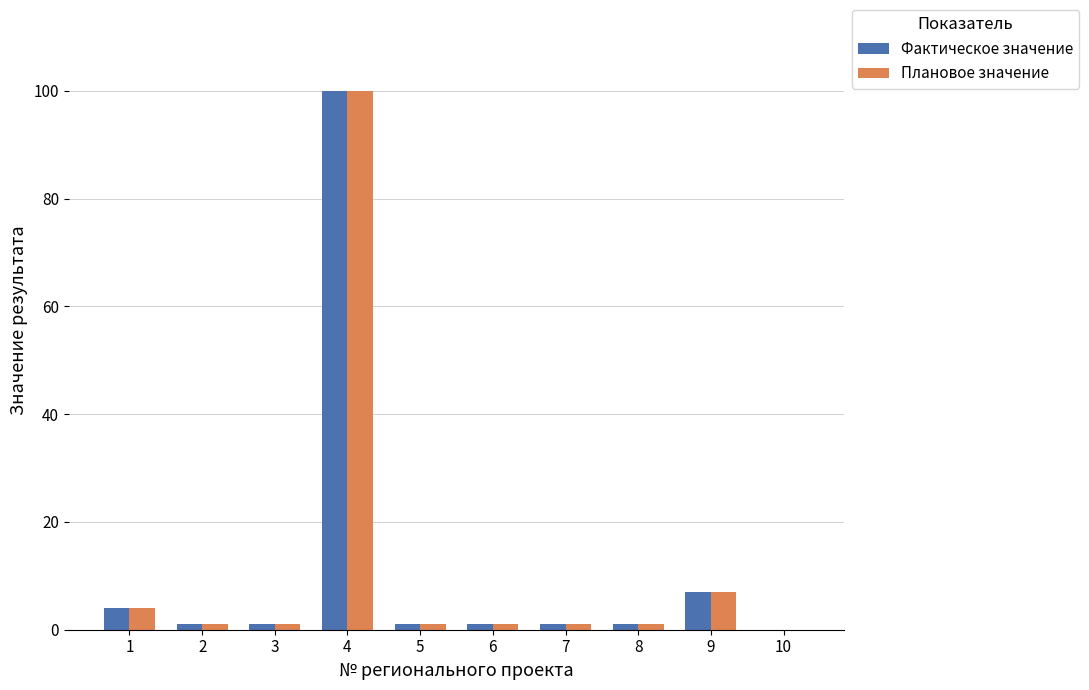

At which category is the sum across all series the highest?

4